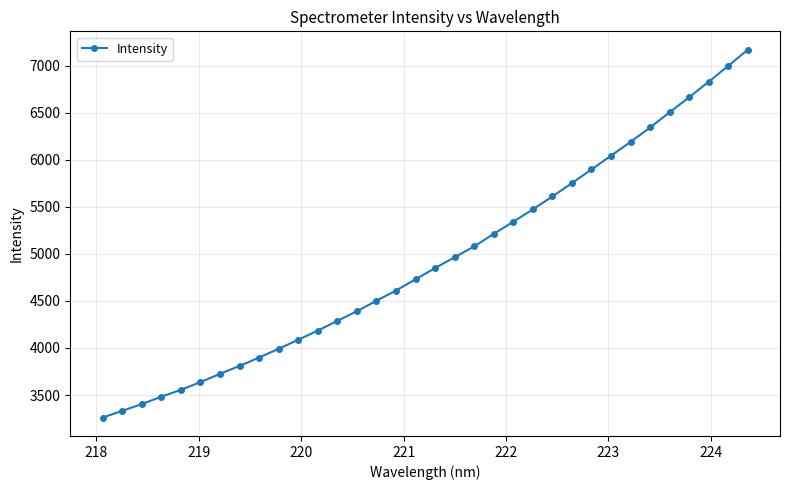

What is the value of the 7th point from the left?

3724.6